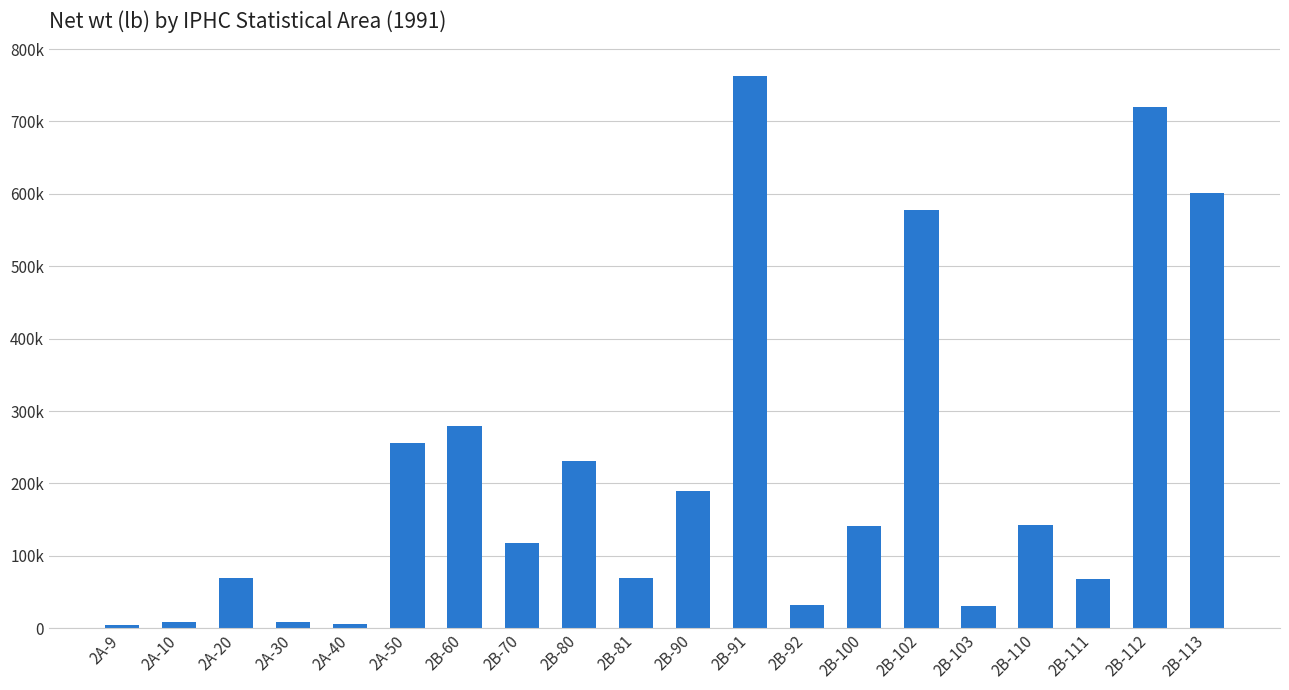

List the labels in order of value, largest first.

2B-91, 2B-112, 2B-113, 2B-102, 2B-60, 2A-50, 2B-80, 2B-90, 2B-110, 2B-100, 2B-70, 2B-81, 2A-20, 2B-111, 2B-92, 2B-103, 2A-30, 2A-10, 2A-40, 2A-9